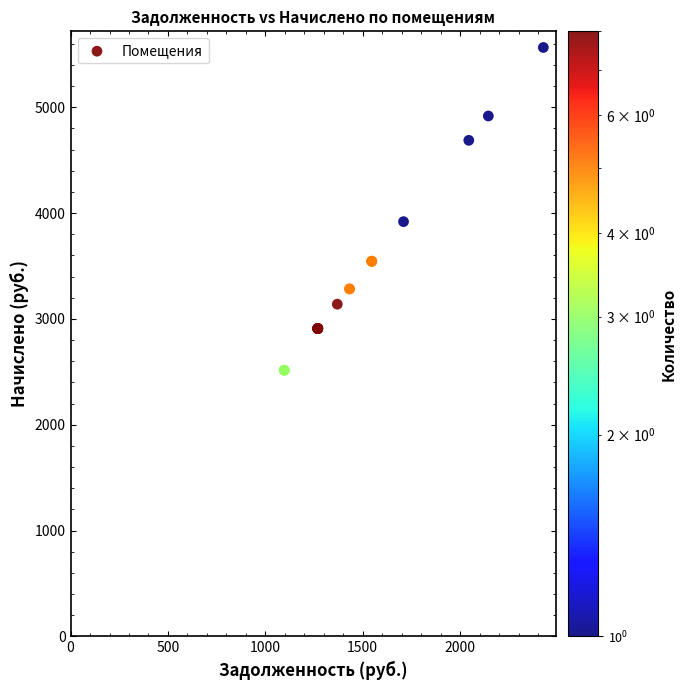

What Y value in the scatter plot is closest to 4040?

3919.5